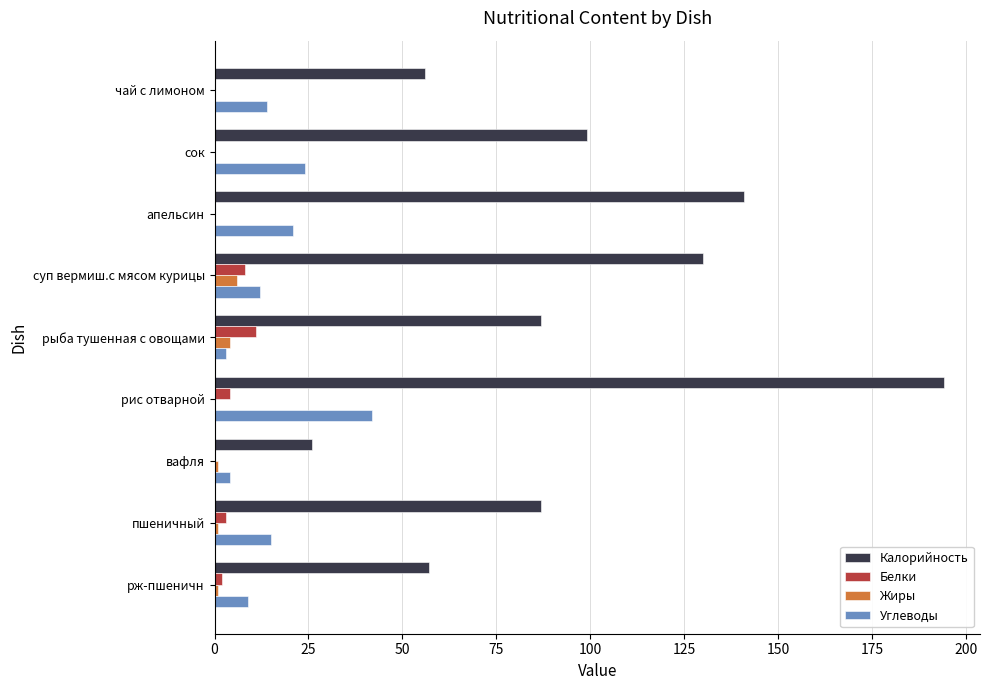

At which category is the sum across all series the highest?

рис отварной